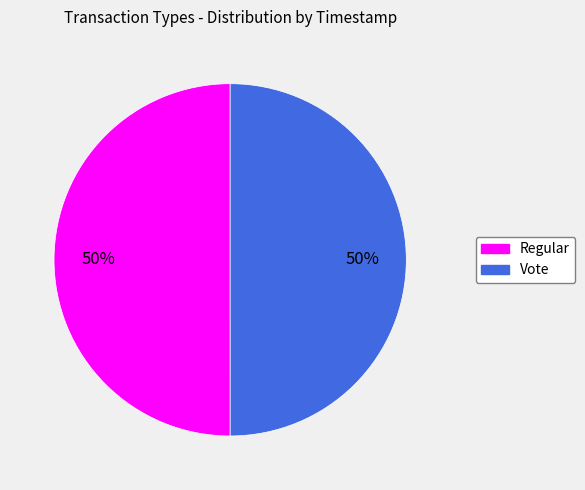

How many segments does this pie chart have?

2